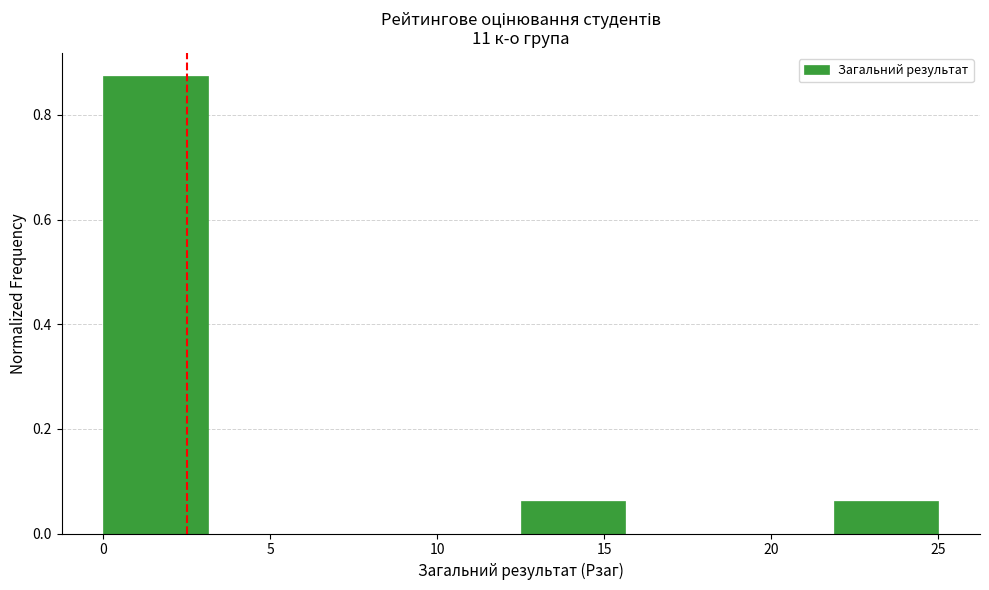

What is the height of the bar covering 22.0 to 25.0 on the x-axis? Neither the bar edges nor the heights are printed on the chart, so give them approximately, as read against the axes.

0.06